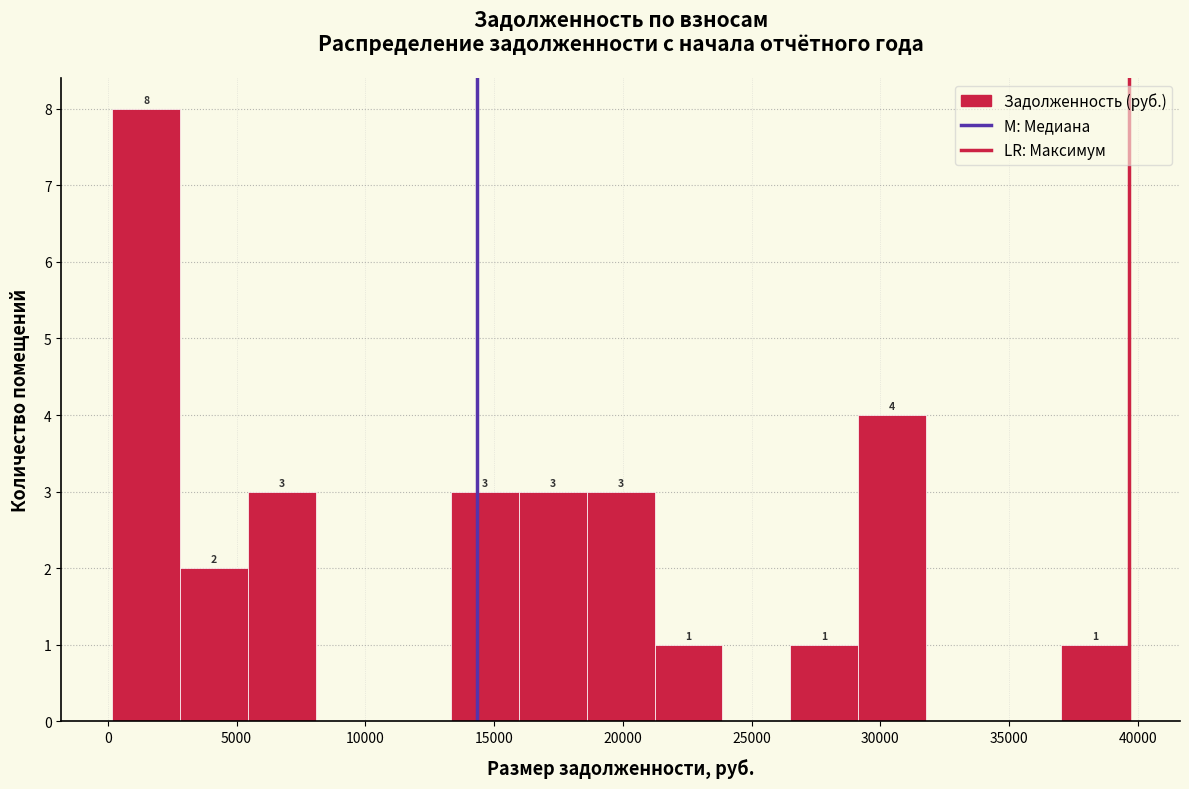

Which range on the x-axis has the tallest bar?

0 to 3000